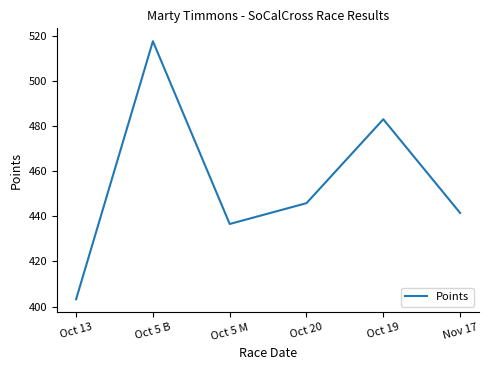

Where does the data first go above 445?

Oct 5 B